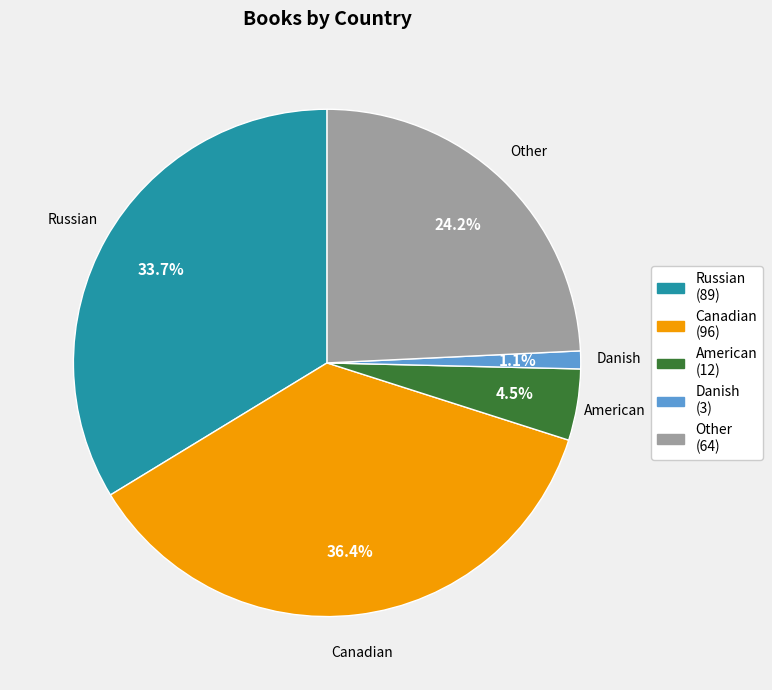

Is Russian (89) the majority of the pie?

No